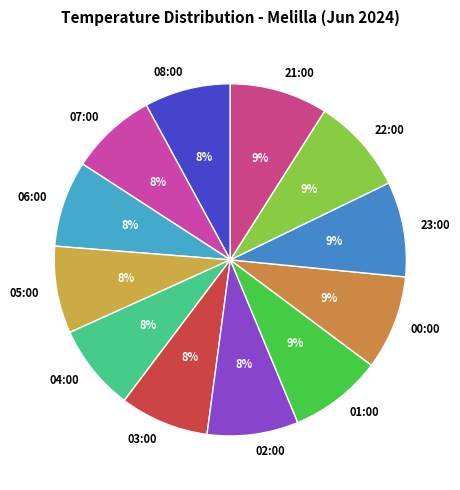

Is the sum of 08:00 and 02:00 greater than half?

No